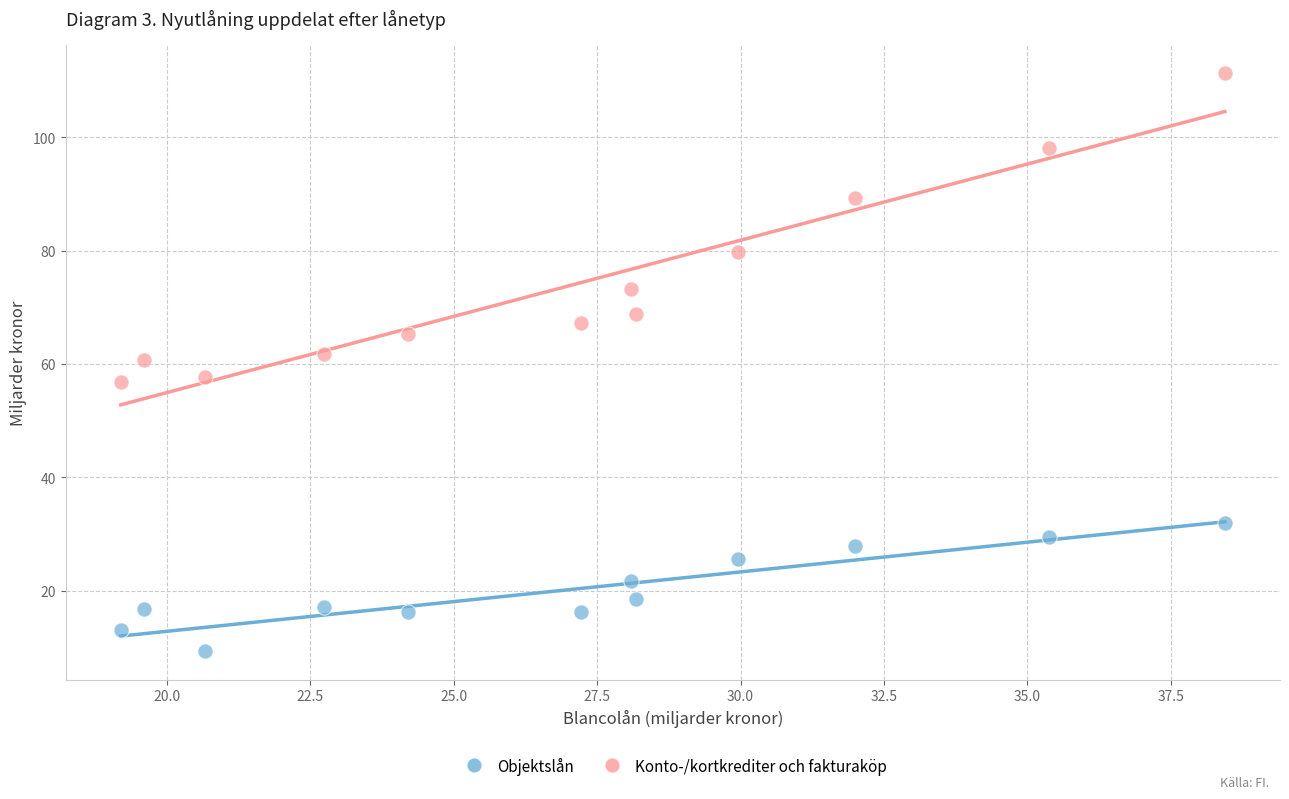

Which series contains the lowest Y value?

Objektslån